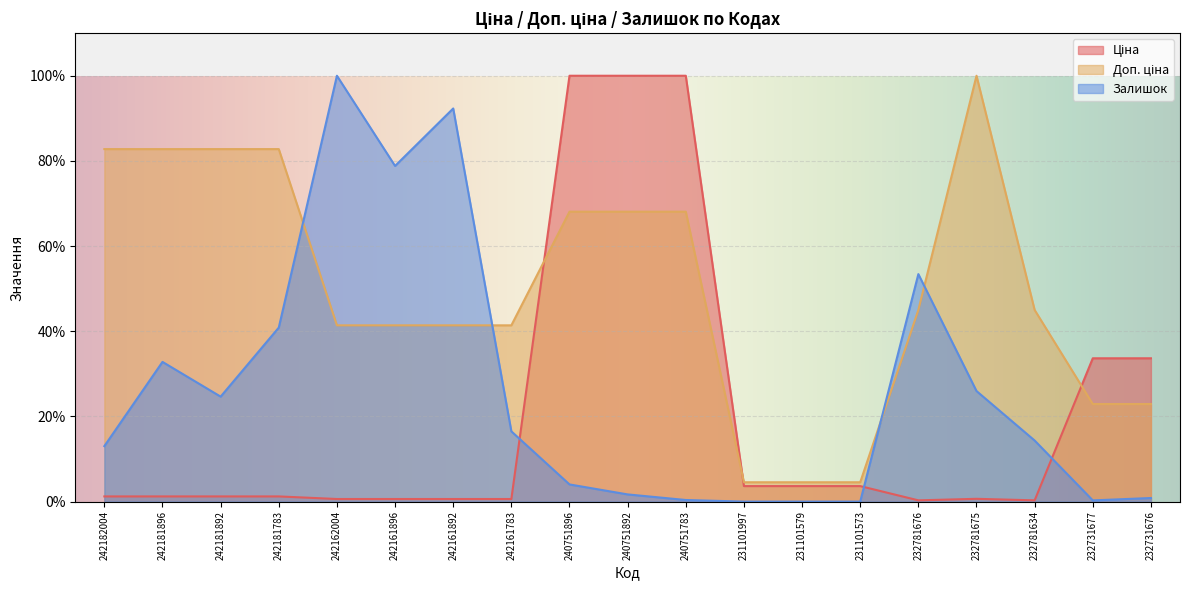

What are all the series names shown in the legend?

Ціна, Доп. ціна, Залишок